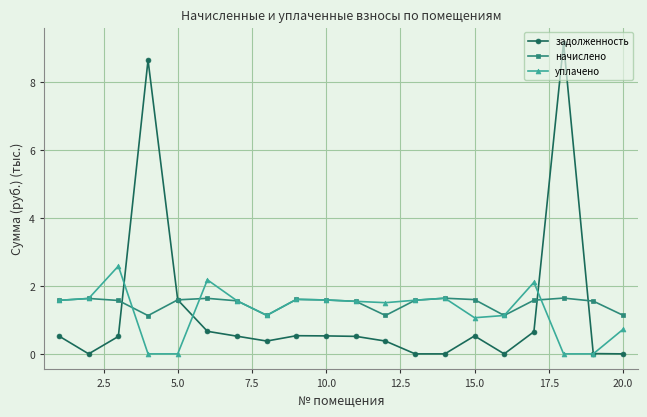

True or false: задолженность has more than 0 interior local peaks.

True